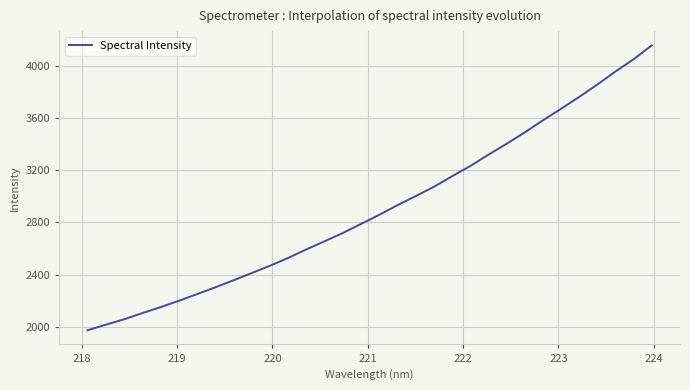

What is the minimum value shown in the chart?

1974.5